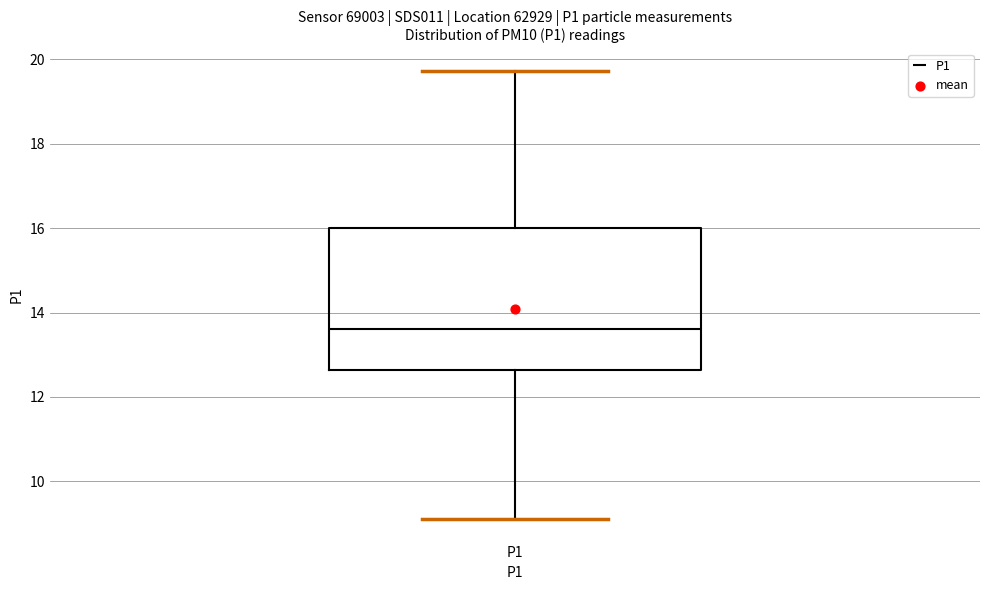

Transcribe this box plot: give where the median line is, the range the box spans, and where the two whiskers end, as read against the y-axis. The values are not printed on the chart, so give them approximately, as read against the axis.

median 13.6, box 12.6 to 16.0, whiskers 9.2 to 19.8